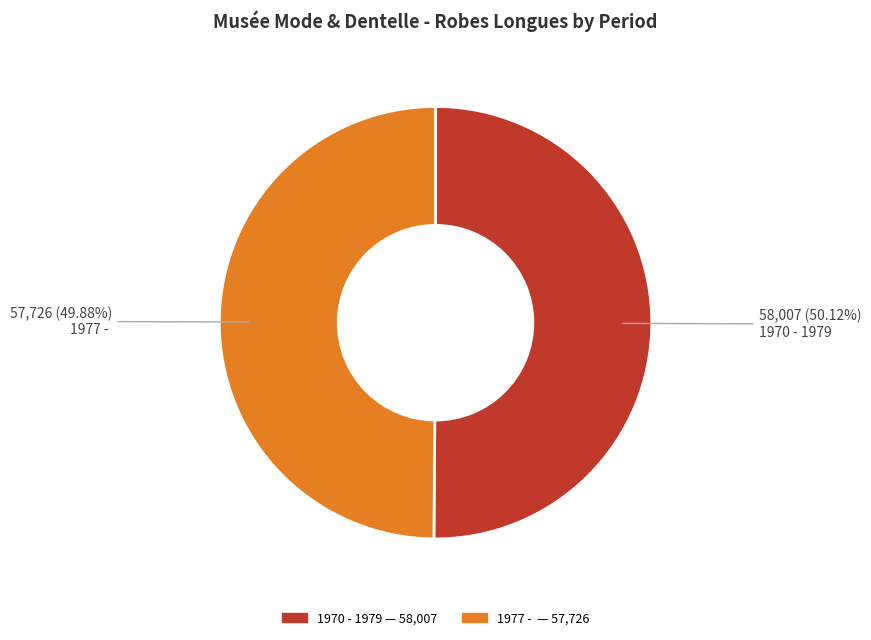

What is the ratio of the value at 1977 - to the value at 1970 - 1979?

1.0